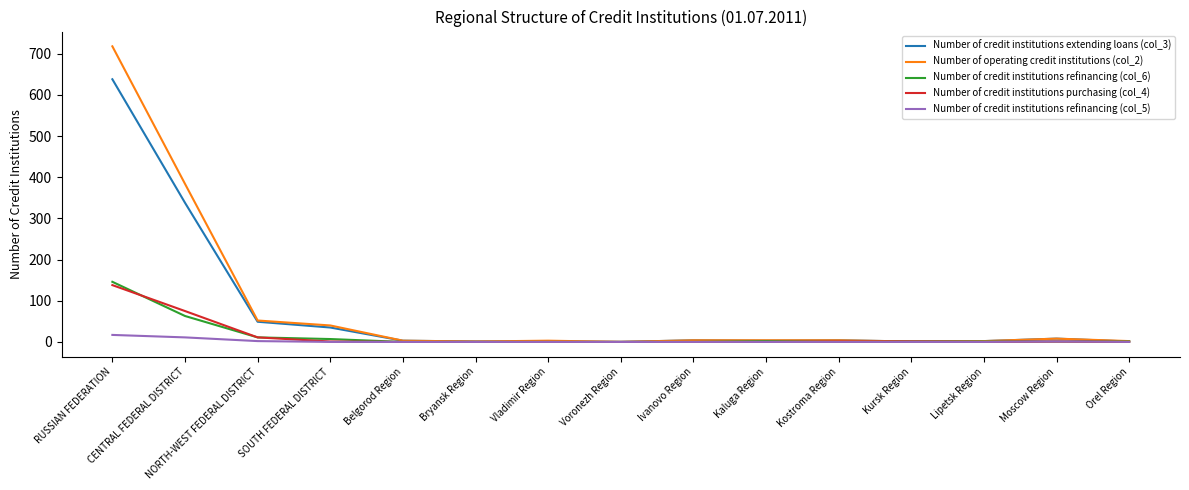

Which series has the widest spread of values?

Number of operating credit institutions (col_2)